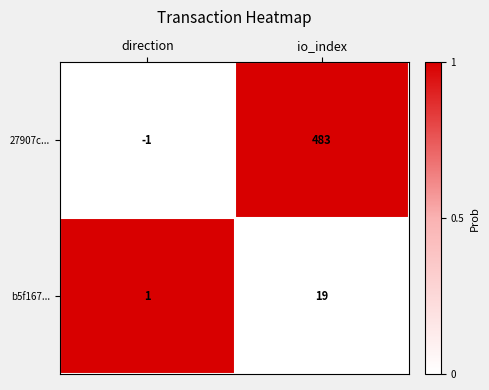

Which category has the lowest value in the 27907c... series?

direction